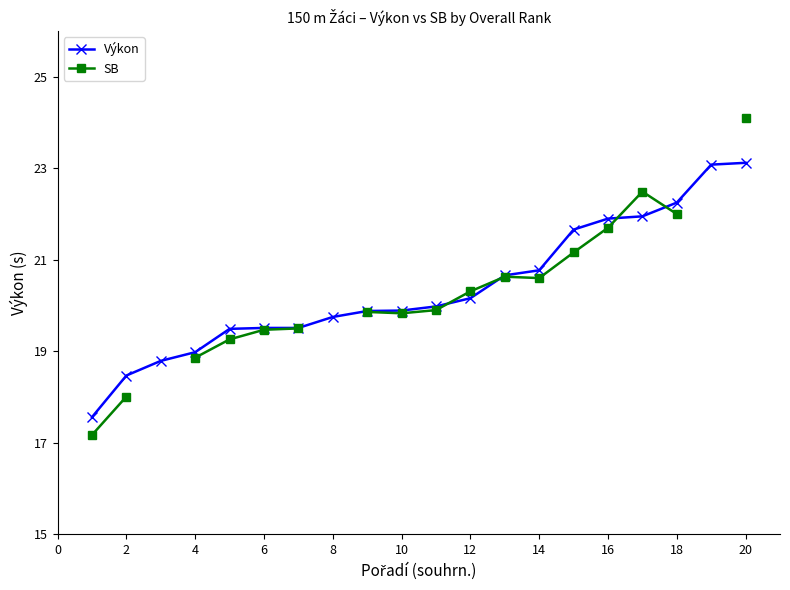

At 16, list the series in order from largest to smallest.

Výkon, SB